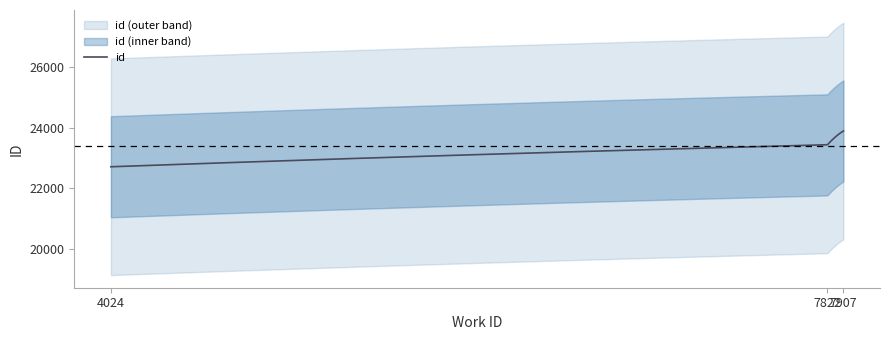

What is the difference between the maximum and second lowest values?

462